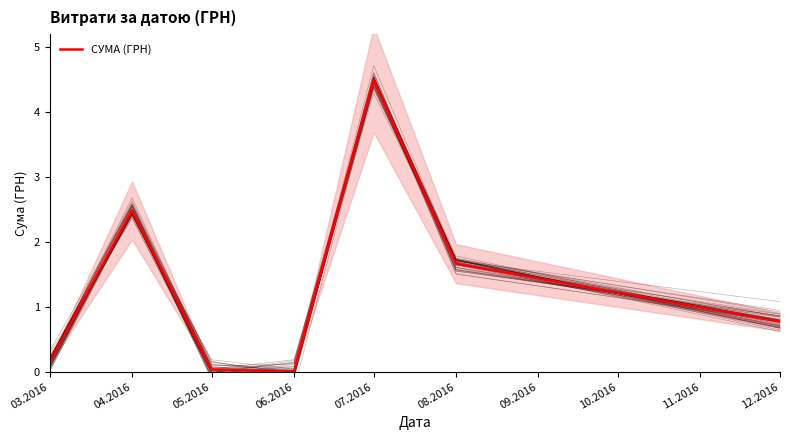

True or false: the data has more than 1 interior local peaks.

True